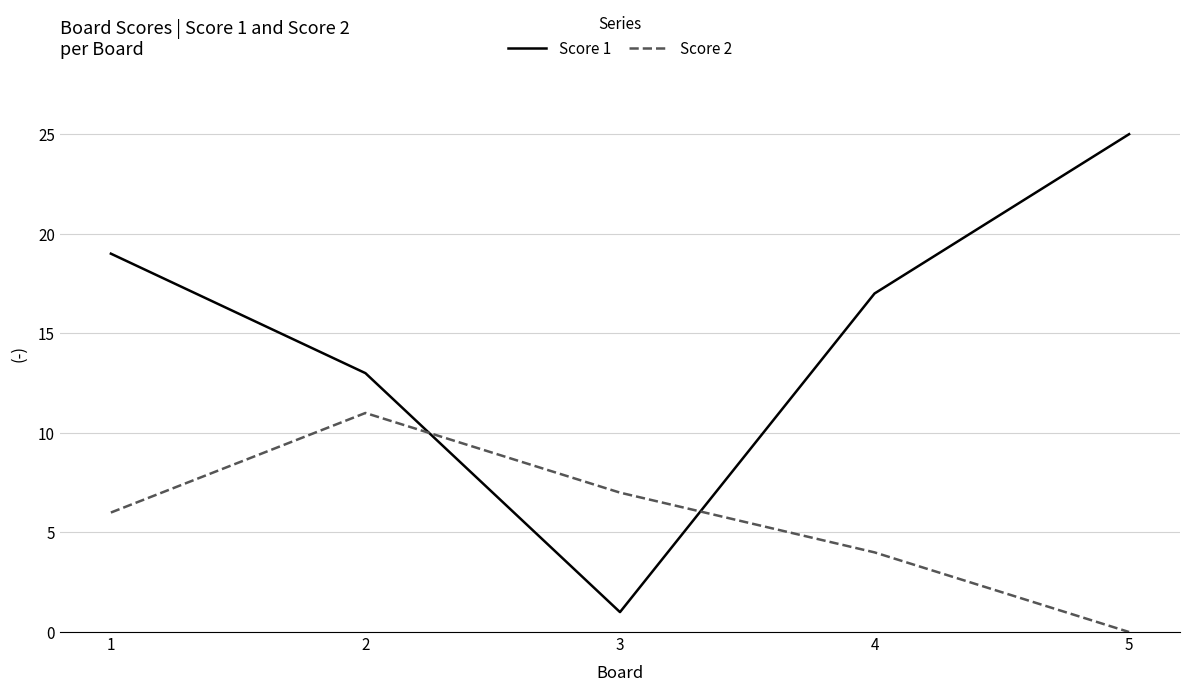

The Score 1 series shows 2 at 3. True or false?

False